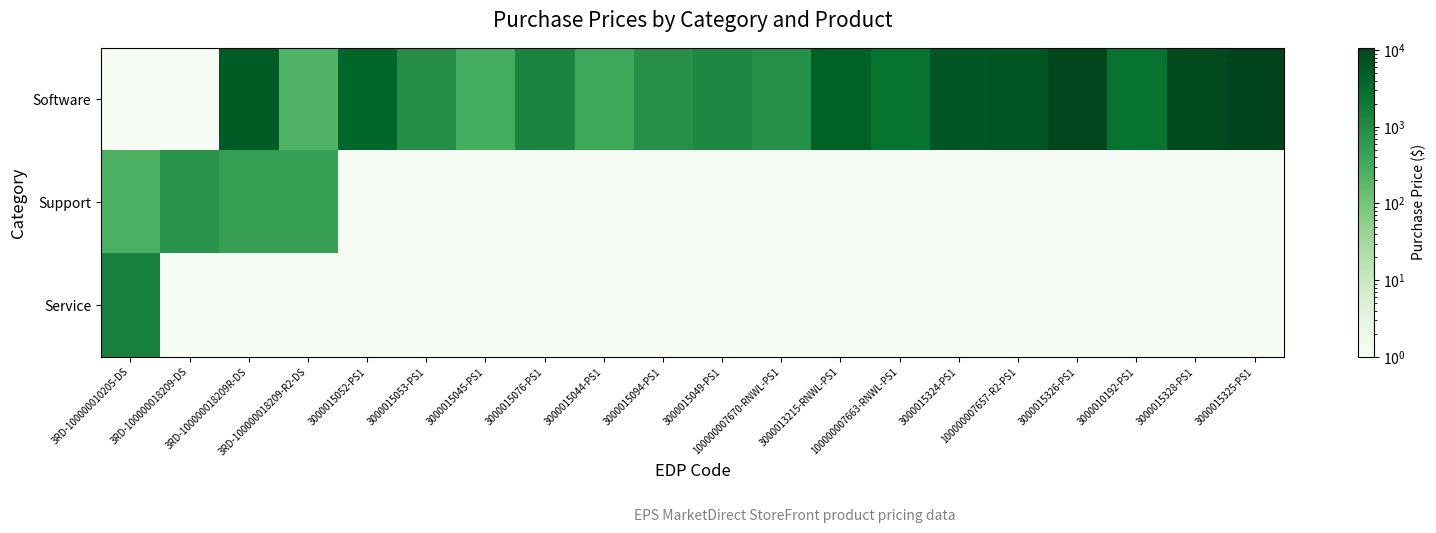

Reading left to right, extract all data points from this chart.

Software: 3RD-100000010205-DS=0.1	3RD-100000018209-DS=0.1	3RD-100000018209R-DS=5185.0	3RD-100000018209-R2-DS=228.0	3000015052-PS1=3896.0	3000015053-PS1=954.0	3000015045-PS1=318.0	3000015076-PS1=1348.0	3000015044-PS1=371.0	3000015094-PS1=880.0	3000015049-PS1=1200.0	100000007670-RNWL-PS1=865.0	3000013215-RNWL-PS1=4535.0	100000007663-RNWL-PS1=2590.0	3000015324-PS1=6042.0	100000007657-R2-PS1=6300.0	3000015326-PS1=9720.0	3000010192-PS1=2530.0	3000015328-PS1=8860.0	3000015325-PS1=10700.0
Support: 3RD-100000010205-DS=260.0	3RD-100000018209-DS=770.0	3RD-100000018209R-DS=499.0	3RD-100000018209-R2-DS=500.0	3000015052-PS1=0.1	3000015053-PS1=0.1	3000015045-PS1=0.1	3000015076-PS1=0.1	3000015044-PS1=0.1	3000015094-PS1=0.1	3000015049-PS1=0.1	100000007670-RNWL-PS1=0.1	3000013215-RNWL-PS1=0.1	100000007663-RNWL-PS1=0.1	3000015324-PS1=0.1	100000007657-R2-PS1=0.1	3000015326-PS1=0.1	3000010192-PS1=0.1	3000015328-PS1=0.1	3000015325-PS1=0.1
Service: 3RD-100000010205-DS=1490.0	3RD-100000018209-DS=0.1	3RD-100000018209R-DS=0.1	3RD-100000018209-R2-DS=0.1	3000015052-PS1=0.1	3000015053-PS1=0.1	3000015045-PS1=0.1	3000015076-PS1=0.1	3000015044-PS1=0.1	3000015094-PS1=0.1	3000015049-PS1=0.1	100000007670-RNWL-PS1=0.1	3000013215-RNWL-PS1=0.1	100000007663-RNWL-PS1=0.1	3000015324-PS1=0.1	100000007657-R2-PS1=0.1	3000015326-PS1=0.1	3000010192-PS1=0.1	3000015328-PS1=0.1	3000015325-PS1=0.1